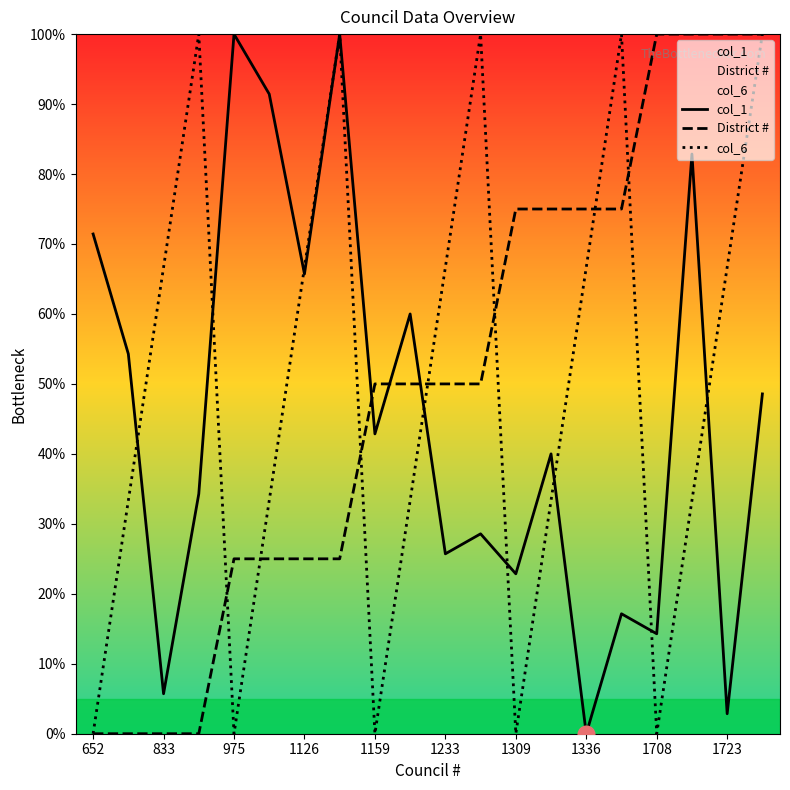

The value of col_6 at 19 is 28.7. True or false?

False